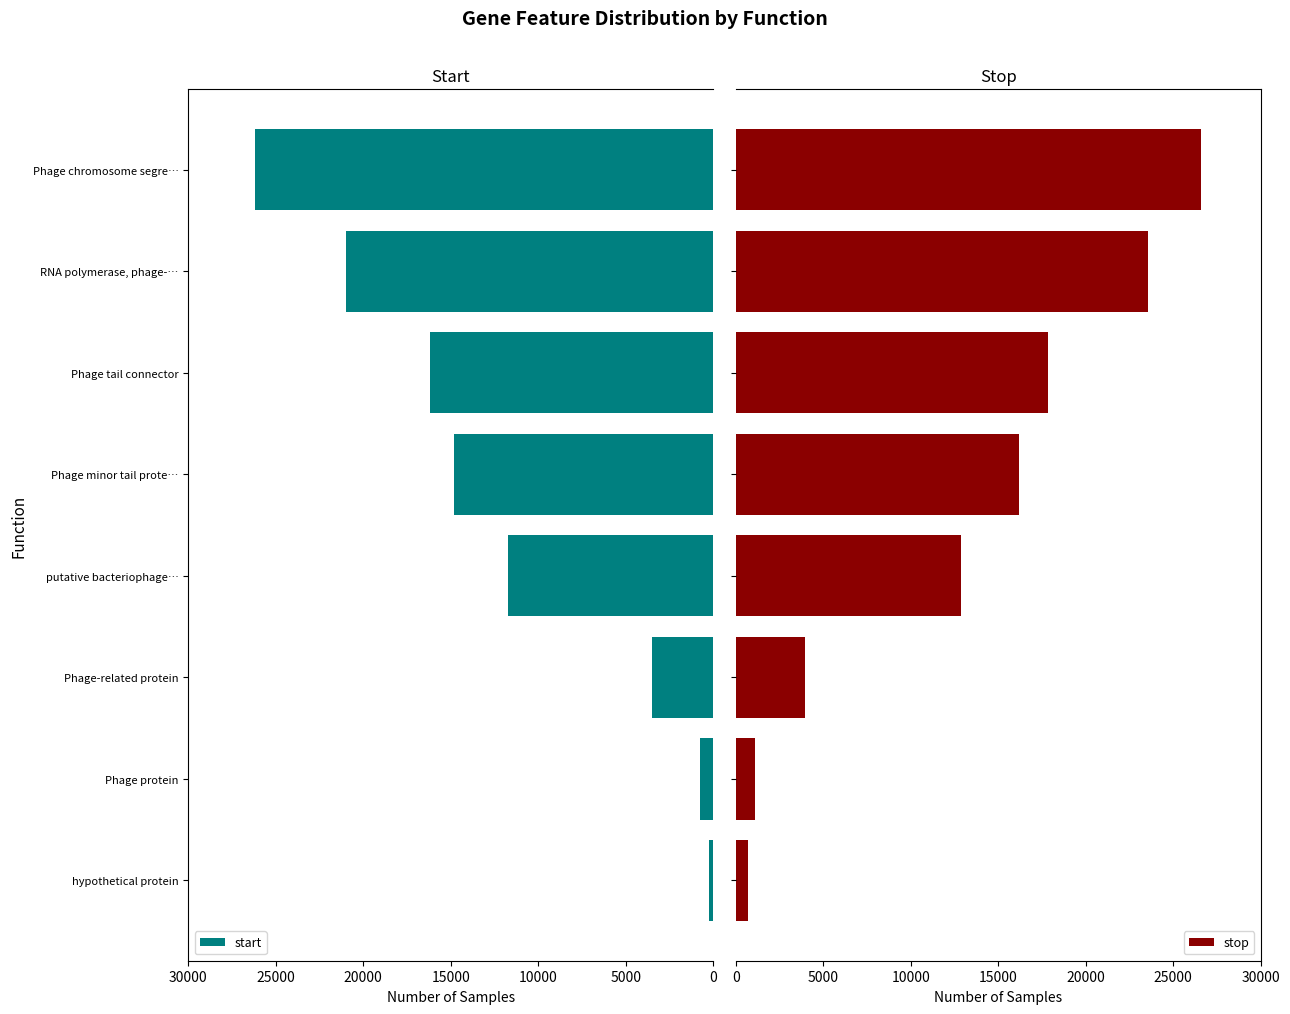

Is it true that start equals 3601 at putative bacteriophage…?

False